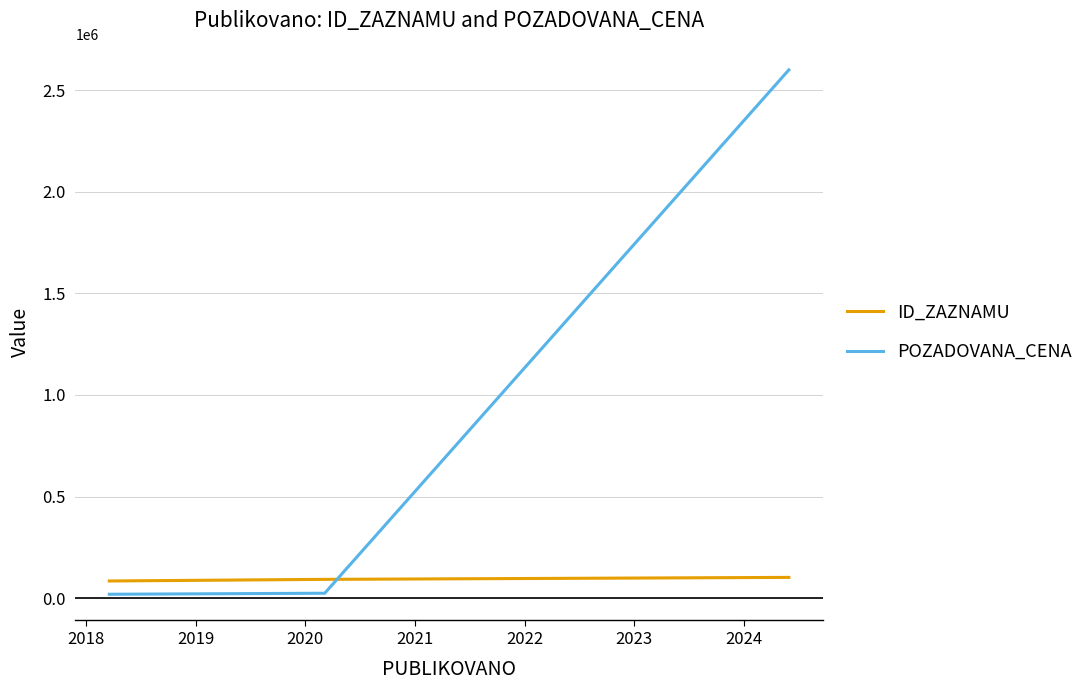

What is the difference between the maximum and minimum values in the POZADOVANA_CENA series?

2581000